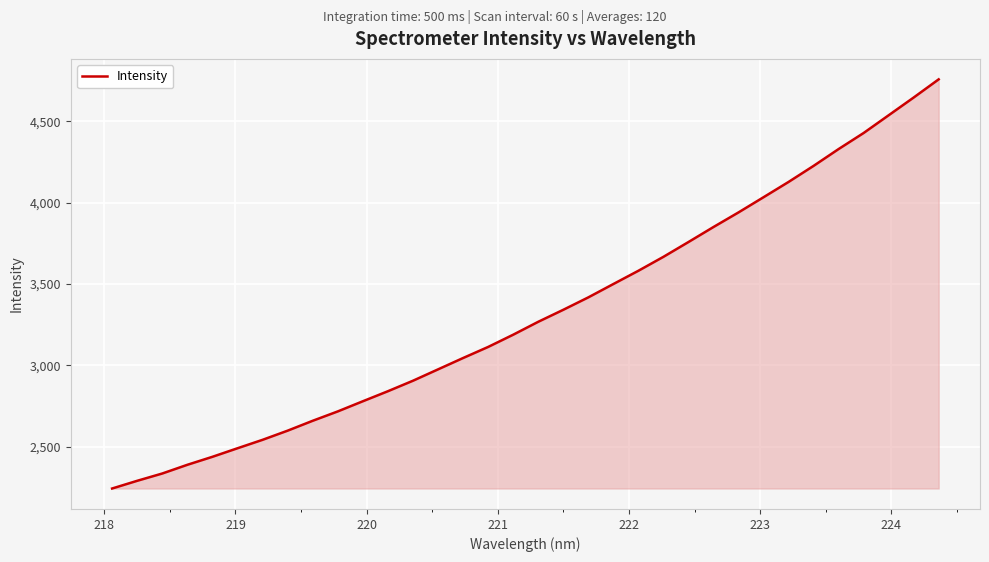

What is the minimum value shown in the chart?

2243.6